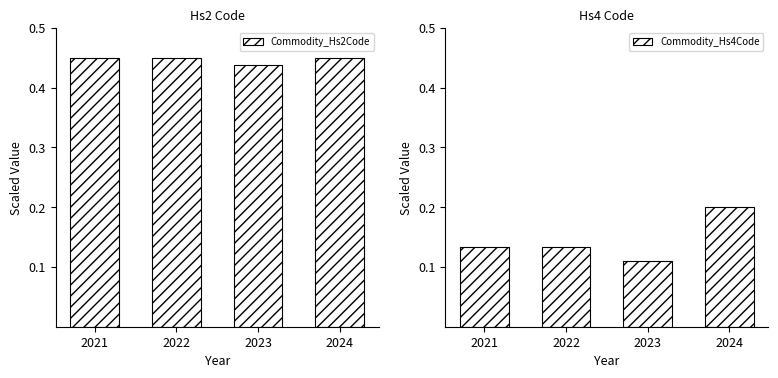

Reading left to right, transcribe all the data shown in this chart.

Commodity_Hs2Code: 2021=0.5	2022=0.5	2023=0.4	2024=0.5
Commodity_Hs4Code: 2021=0.1	2022=0.1	2023=0.1	2024=0.2